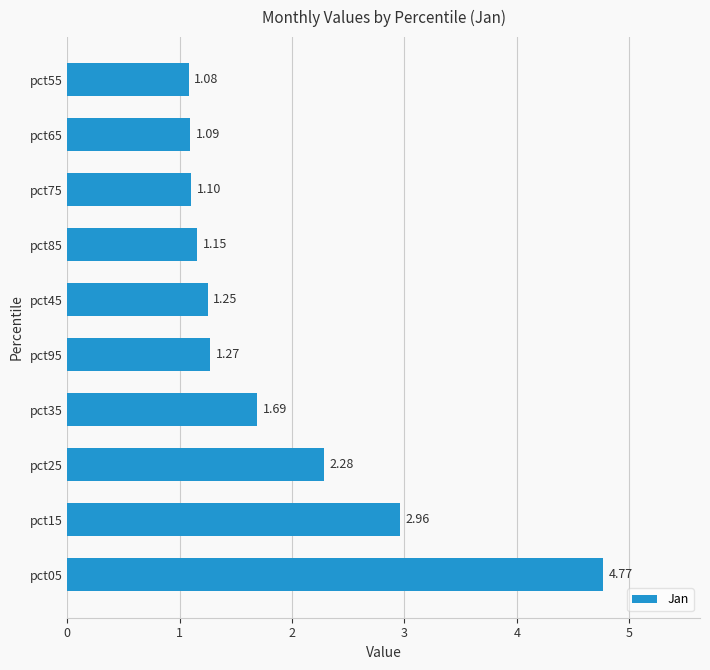

What is the ratio of the value at pct55 to the value at pct15?

0.4